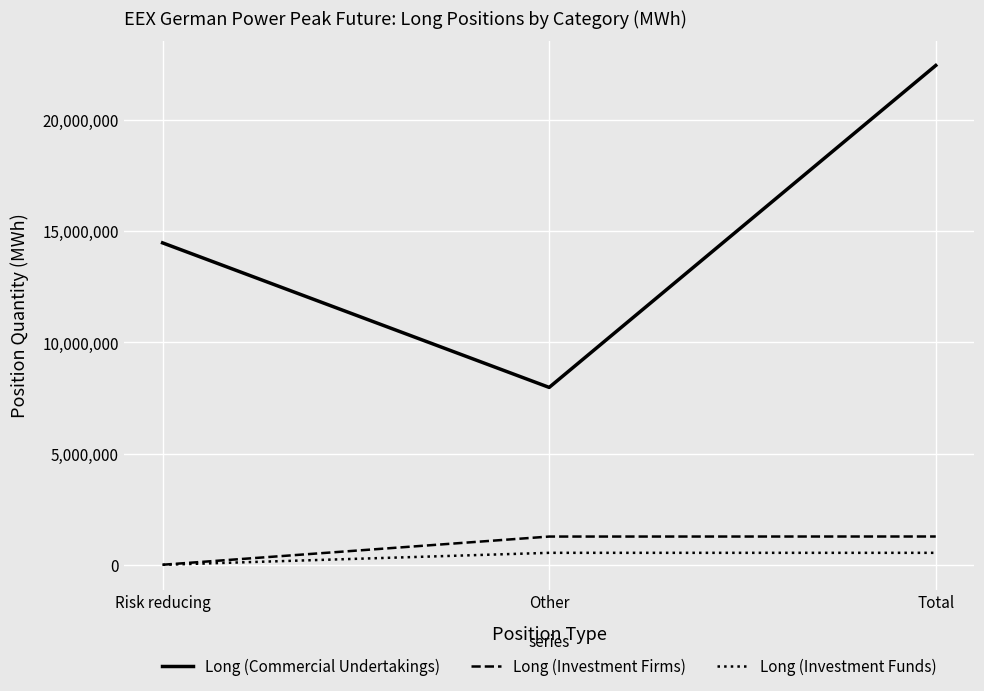

How many Long (Investment Funds) values are between 0 and 538404?

3